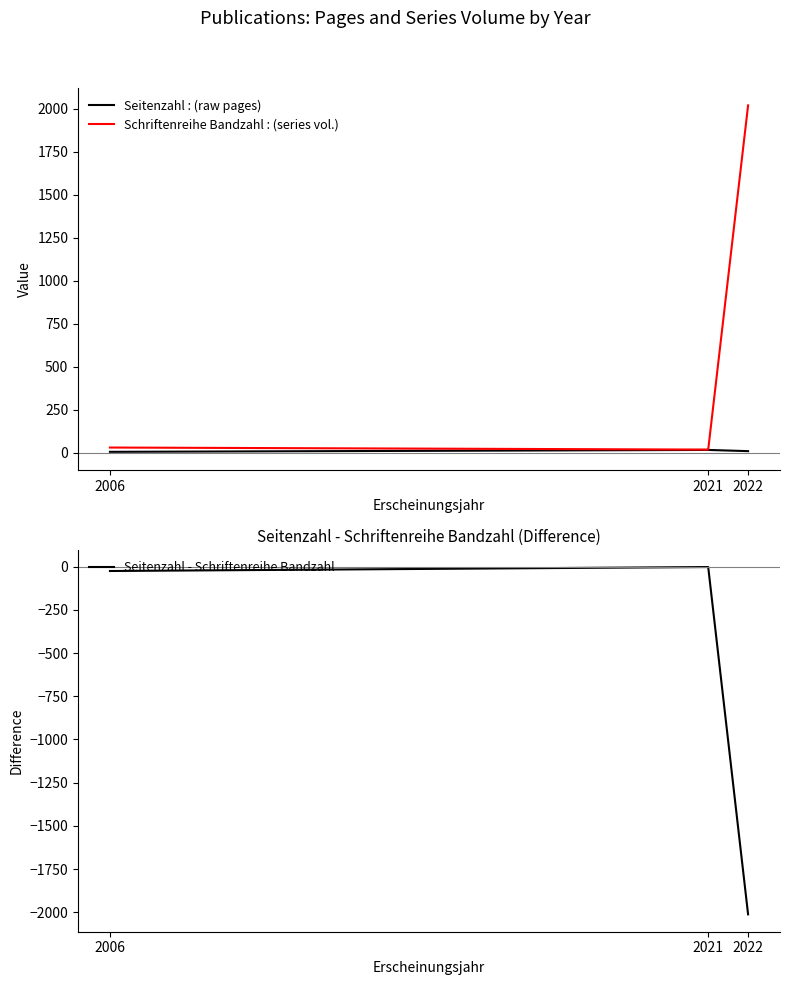

What is the value of the Schriftenreihe Bandzahl point at the 1st from the left?

30